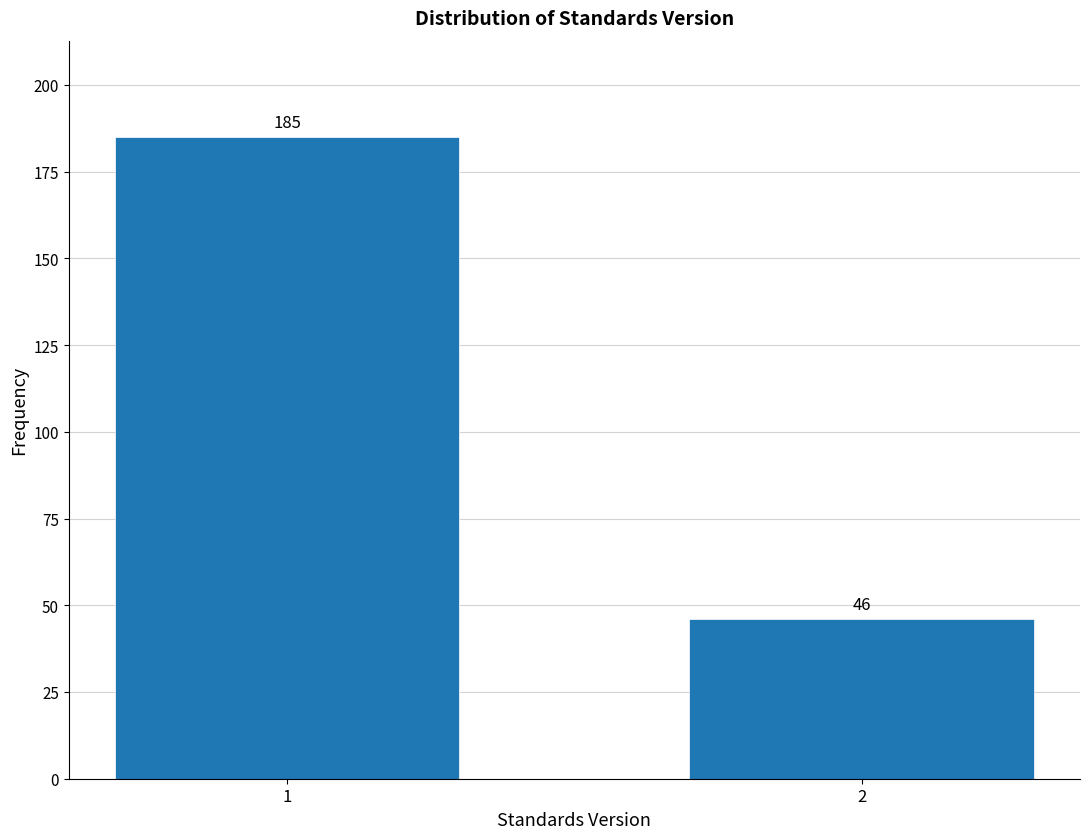

Reading left to right, transcribe all the data shown in this chart.

1=185	2=46